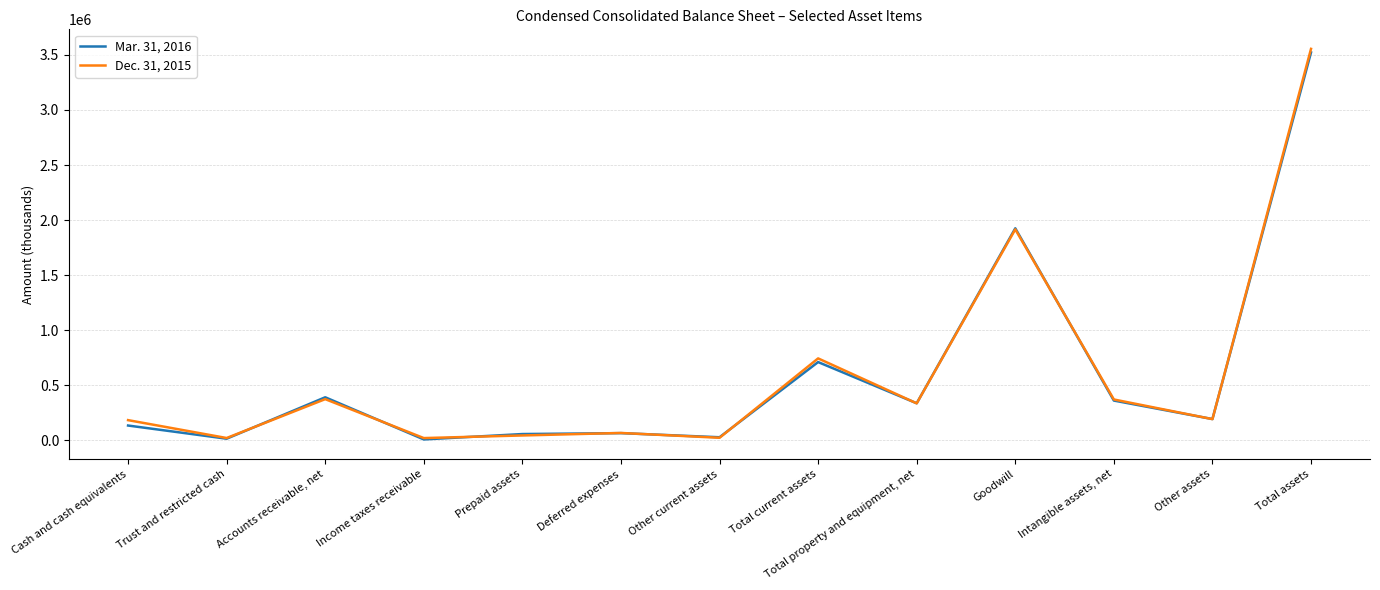

List the series in order of their overall mean, highest first.

Dec. 31, 2015, Mar. 31, 2016